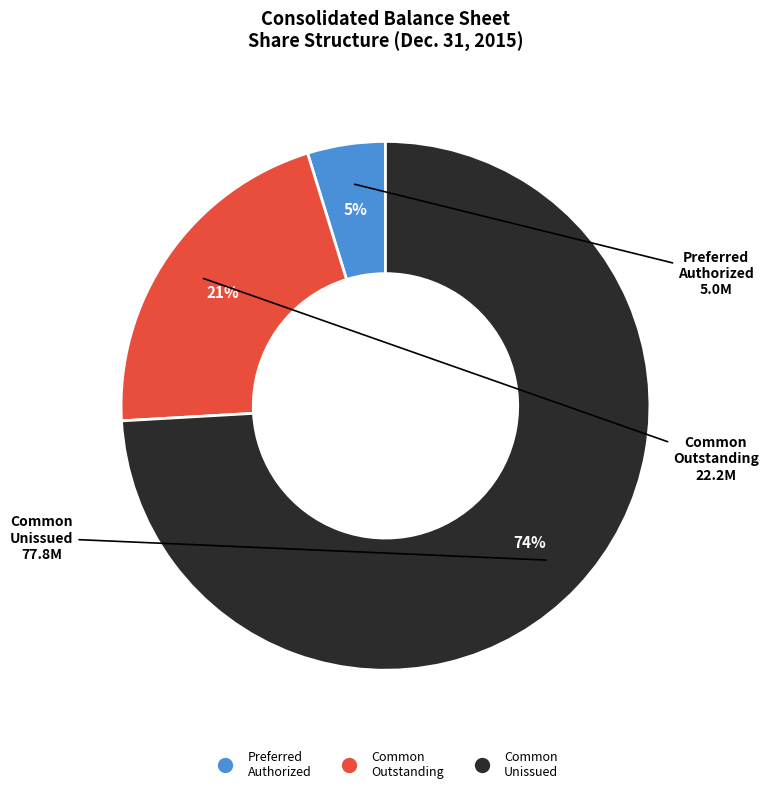

To the nearest percent, what is the average slice percentage?

33%